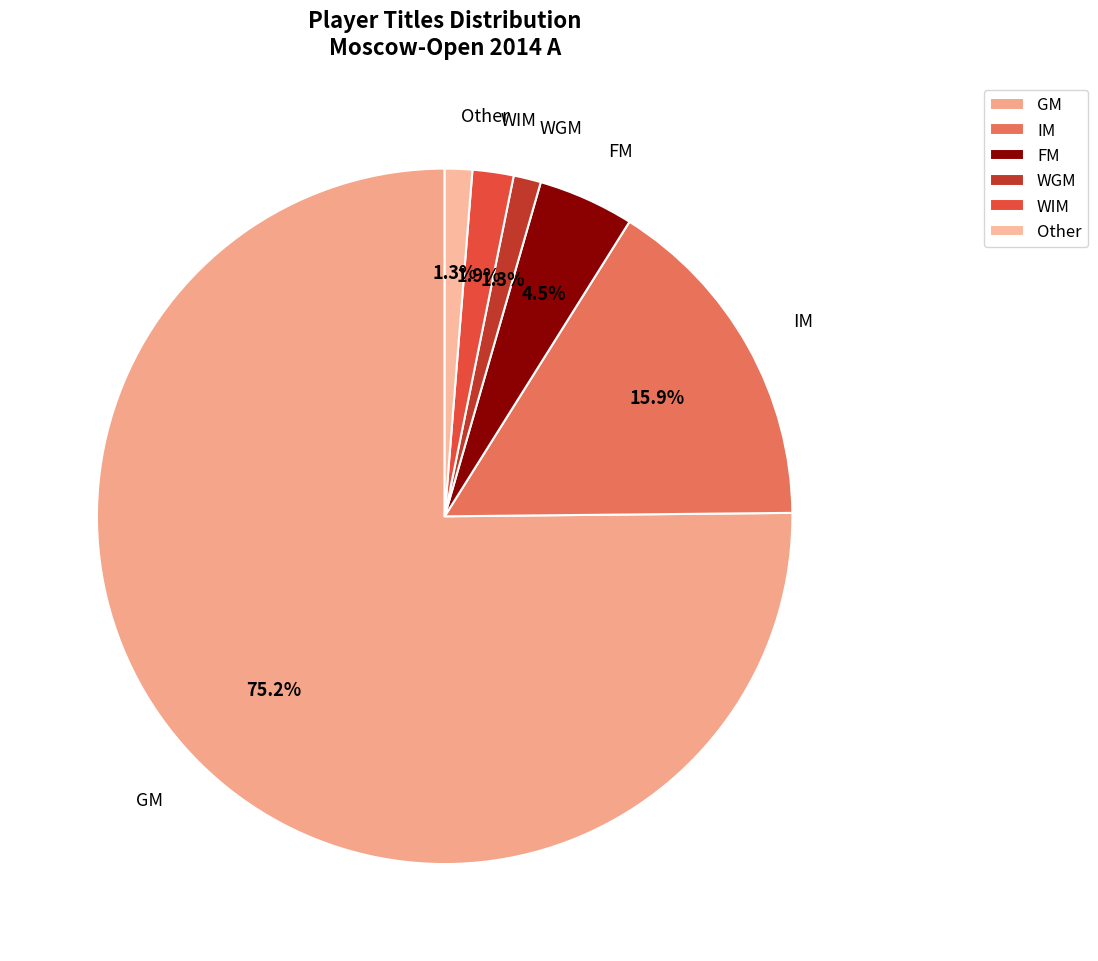

Is there a majority slice in this chart?

Yes